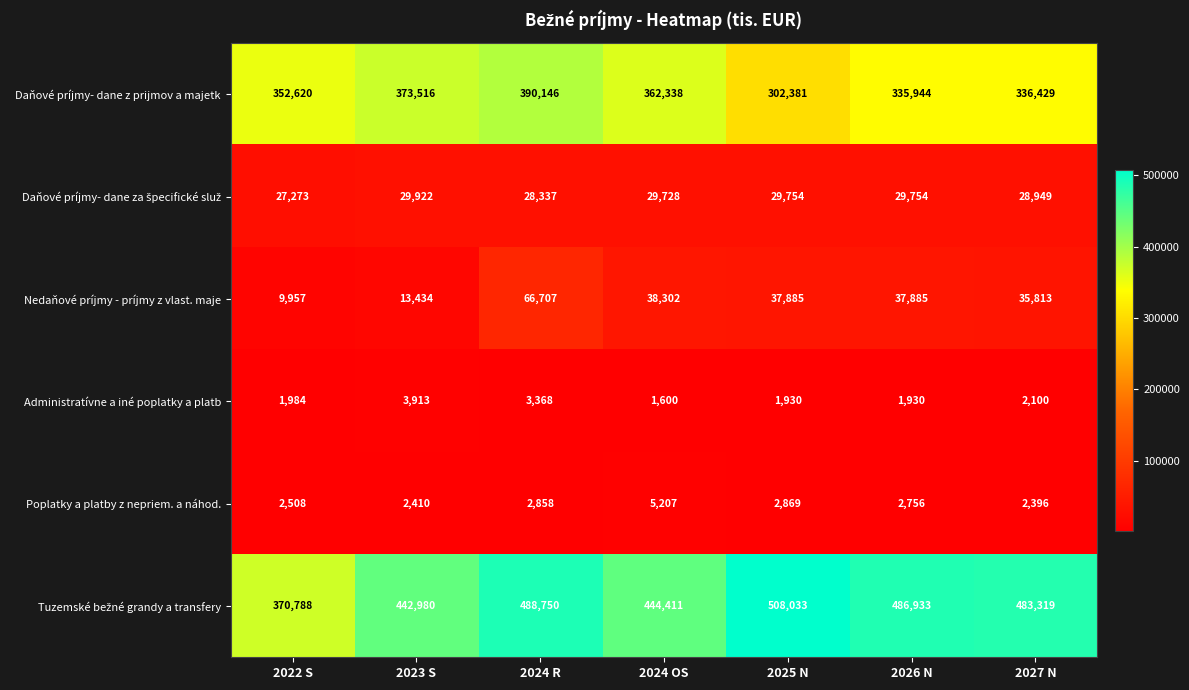

What is the minimum value shown in the chart?

1600